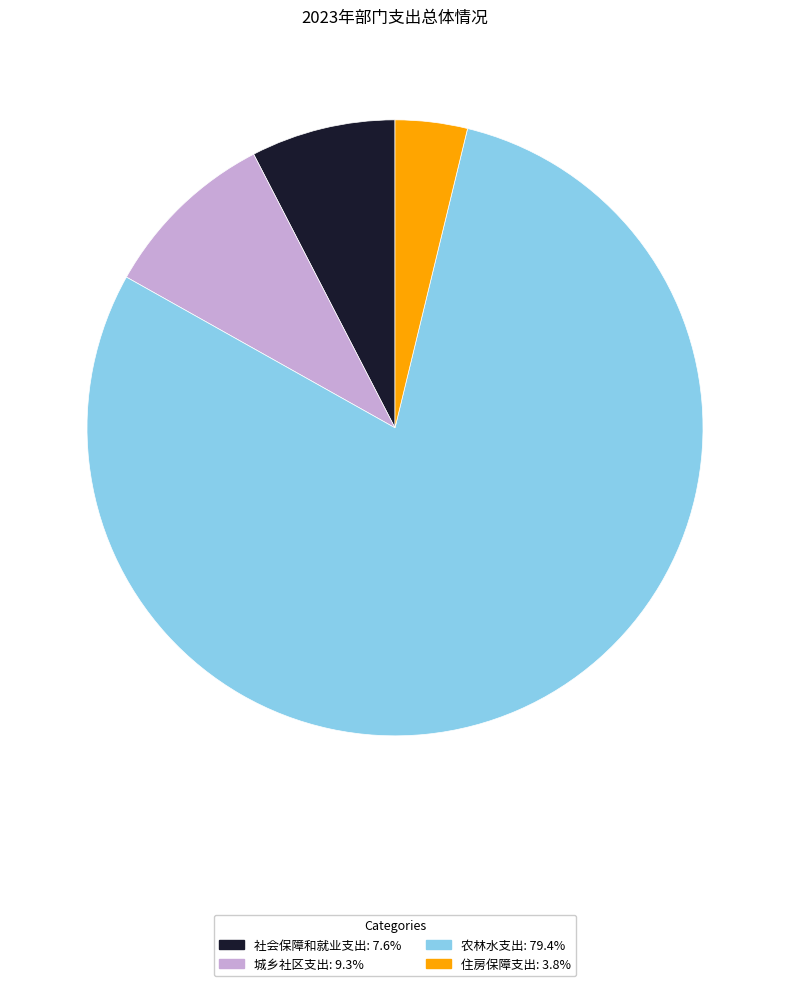

Between 农林水支出 and 住房保障支出, which is larger?

农林水支出